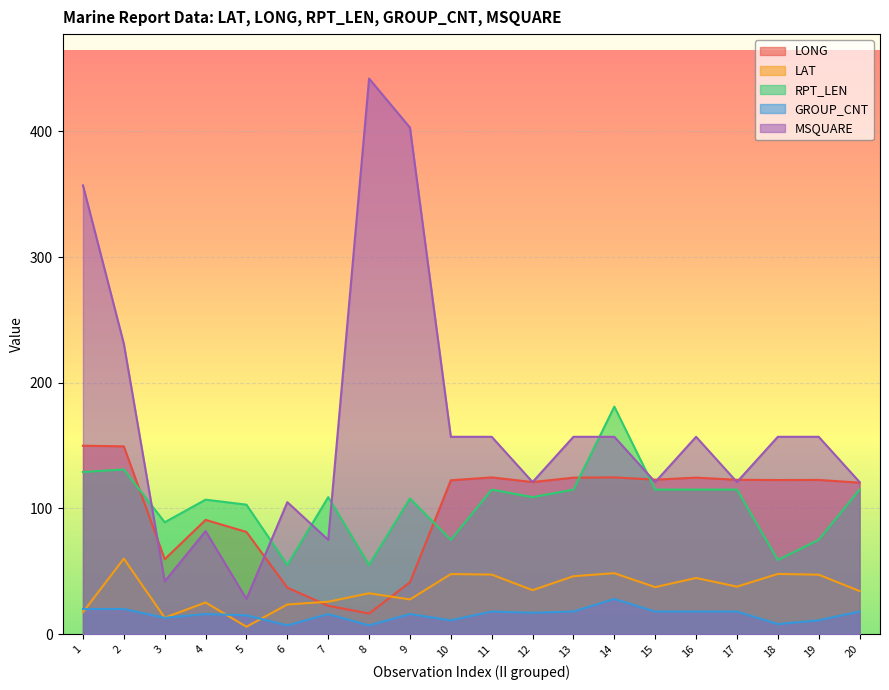

At which category does MSQUARE reach its first local valley?

3